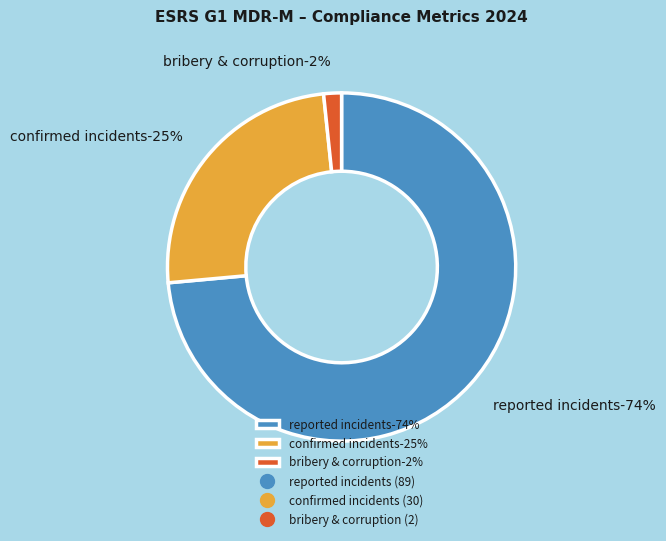

Which slice is the largest?

Number of reported compliance incidents